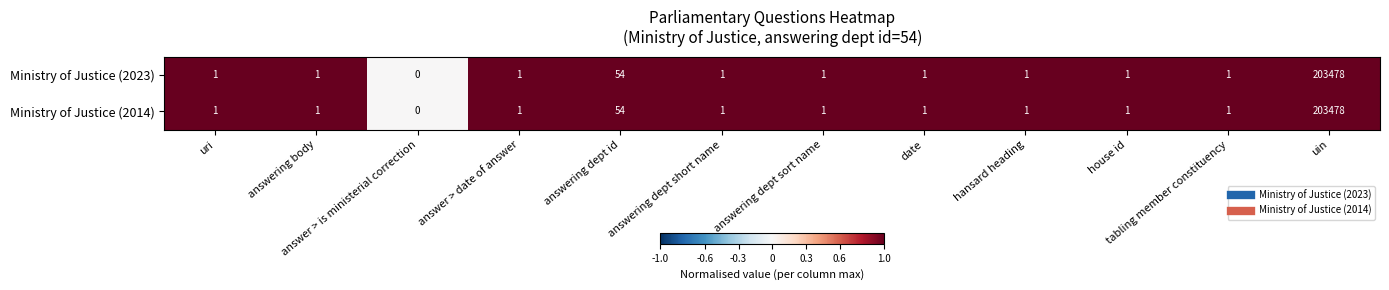

What is the difference between the second highest and minimum values in the Ministry of Justice (2023) series?

54